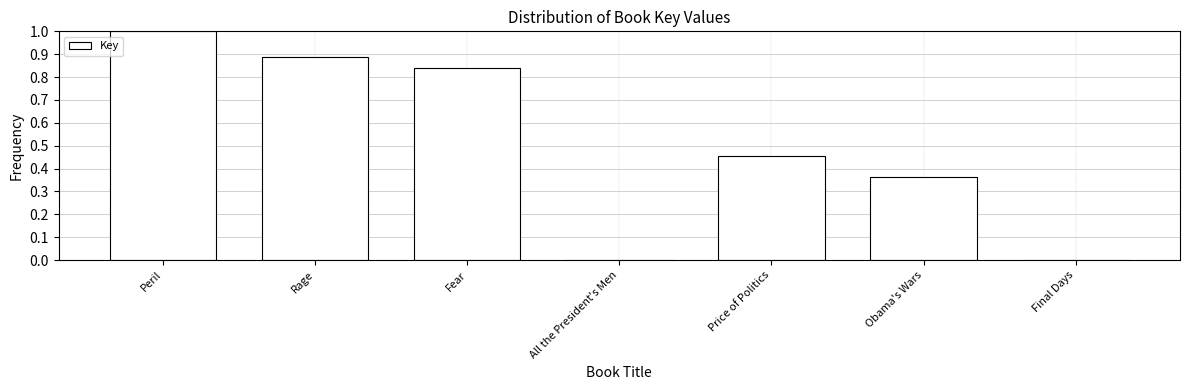

Between Final Days and Obama's Wars, which is larger?

Obama's Wars